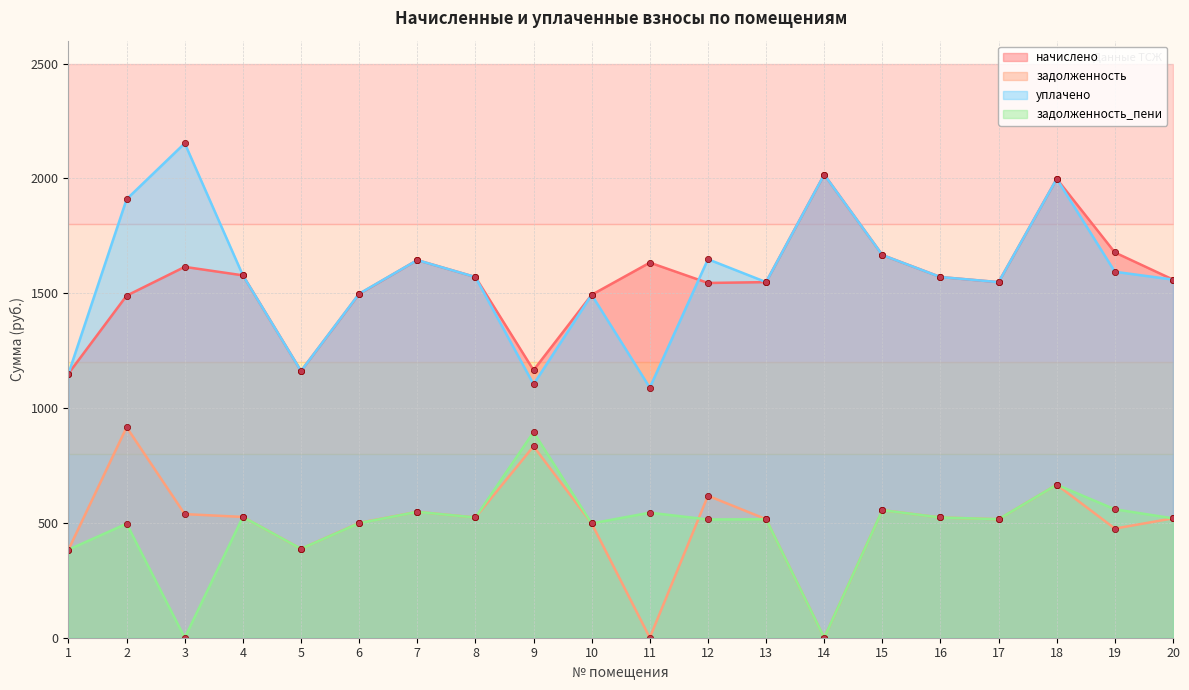

What is the highest value of the задолженность_пени series?

895.2